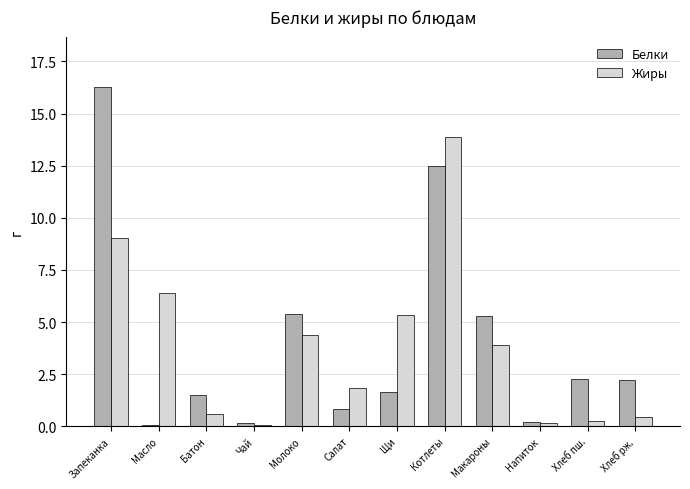

Which label corresponds to the largest value in the chart?

Запеканка